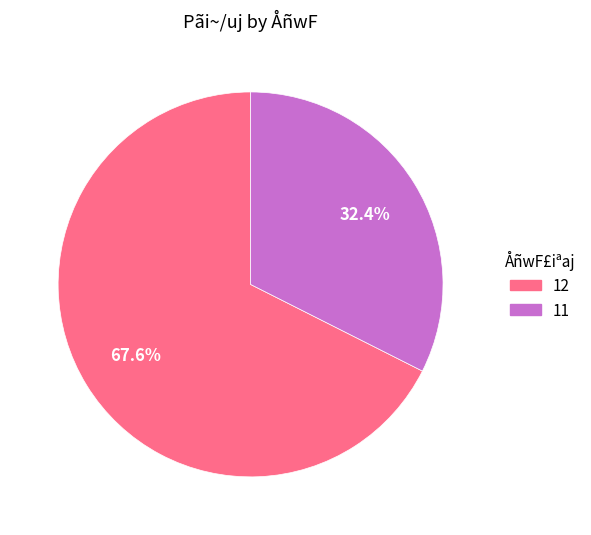

Count the number of slices in the pie.

2